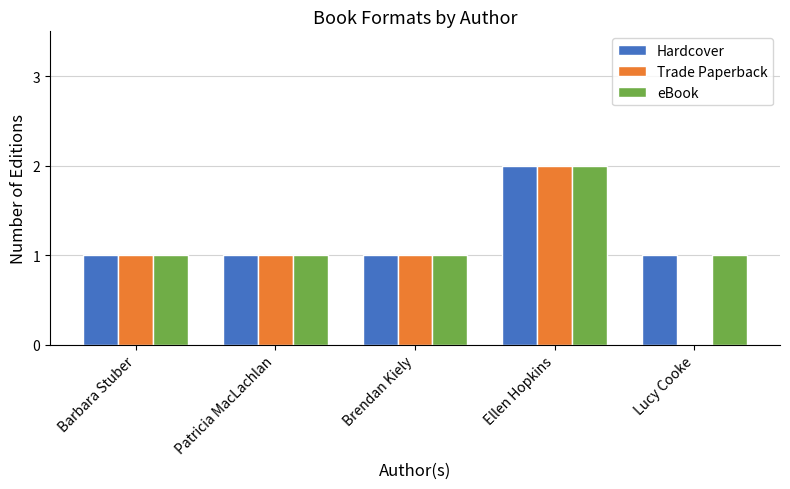

How many groups of bars are there?

5